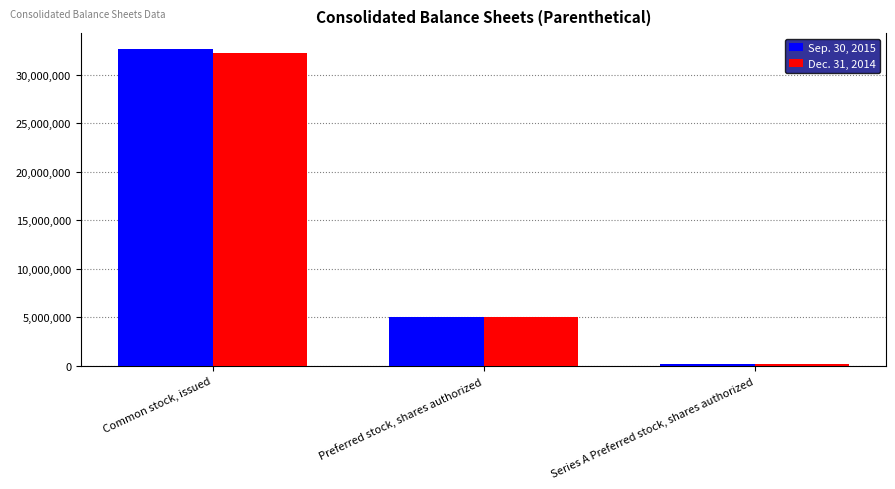

What is the average value of the Dec. 31, 2014 series?

12487425